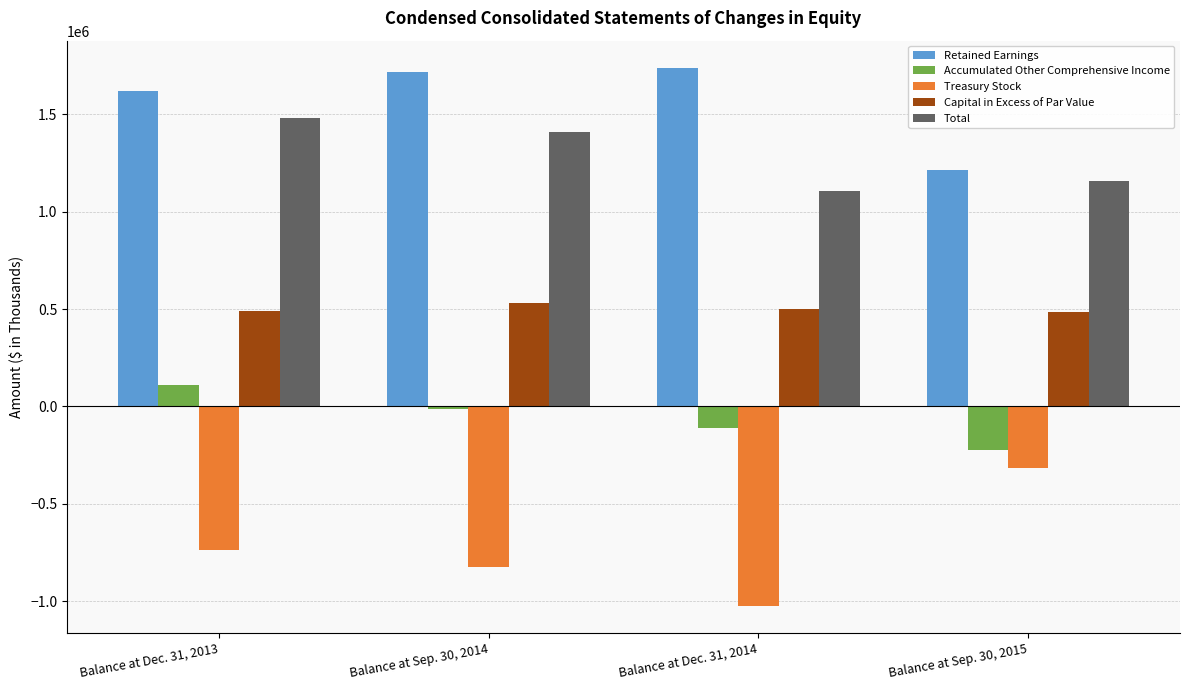

What is the lowest value of the Retained Earnings series?

1214969